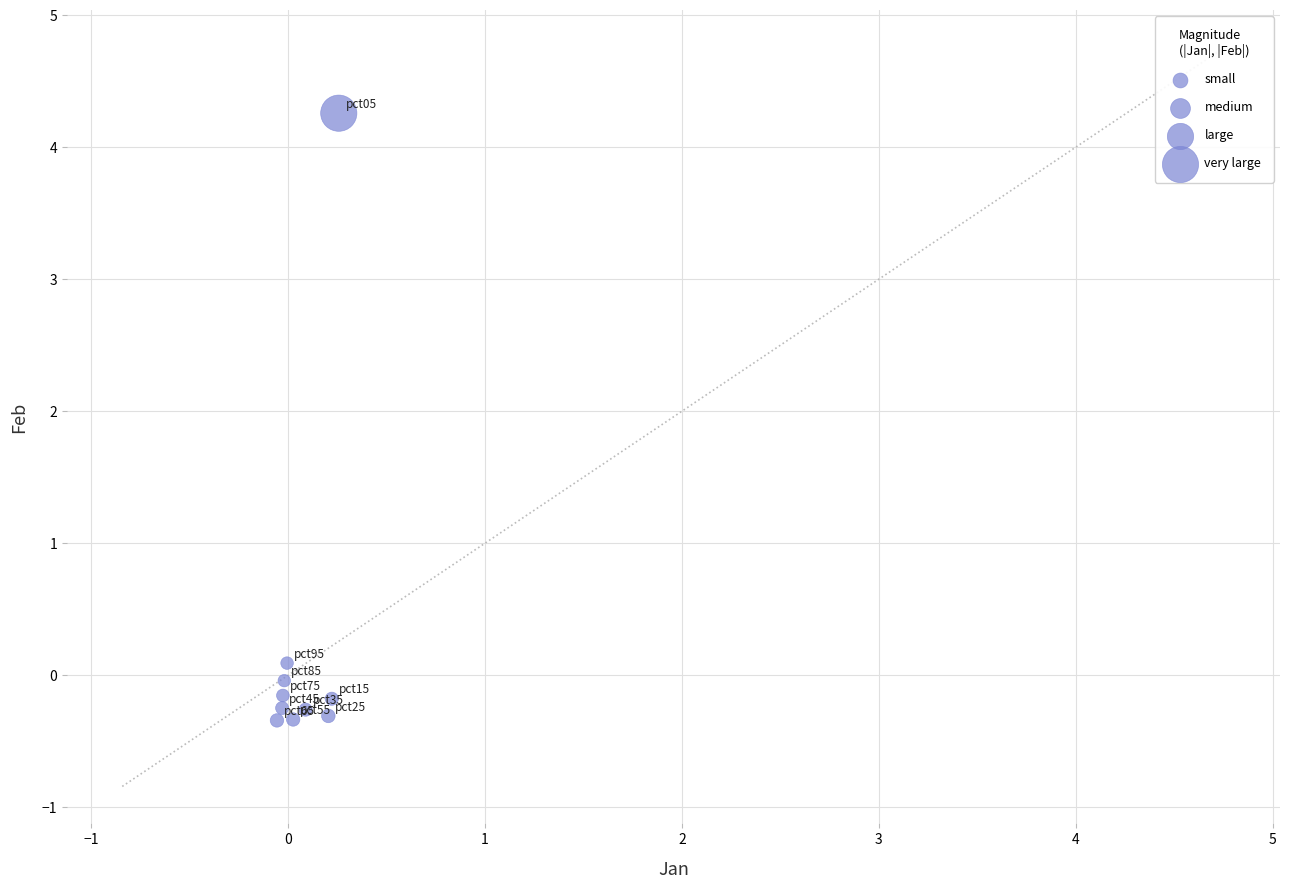

What is the range of Y values (max minus min)?

4.6